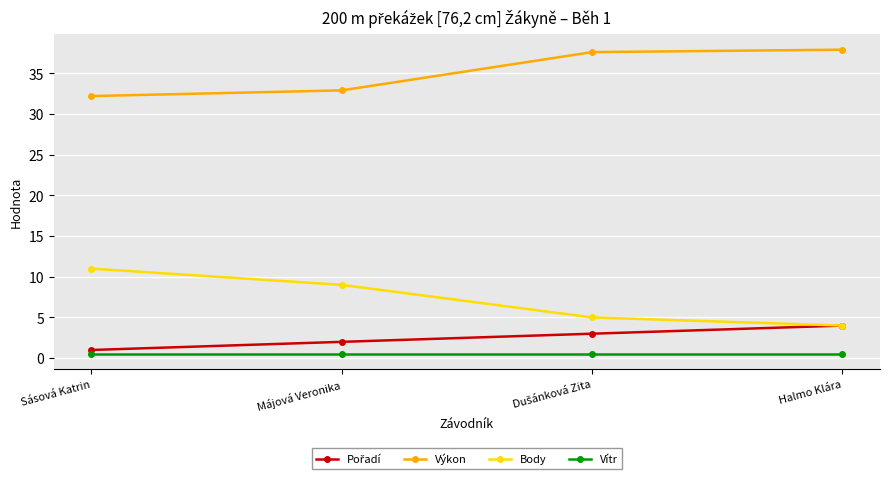

True or false: Výkon and Vítr intersect in this chart.

False